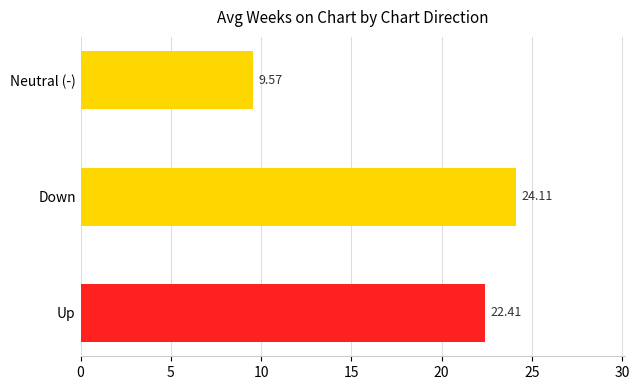

Which label corresponds to the largest value in the chart?

Down